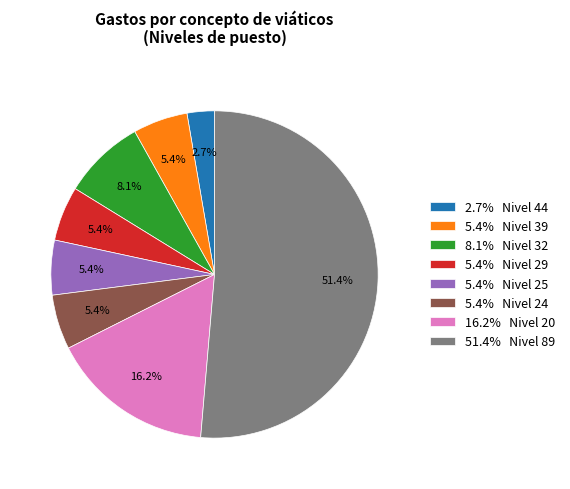

What portion of the pie excludes 16.2% Nivel 20?

83.8%